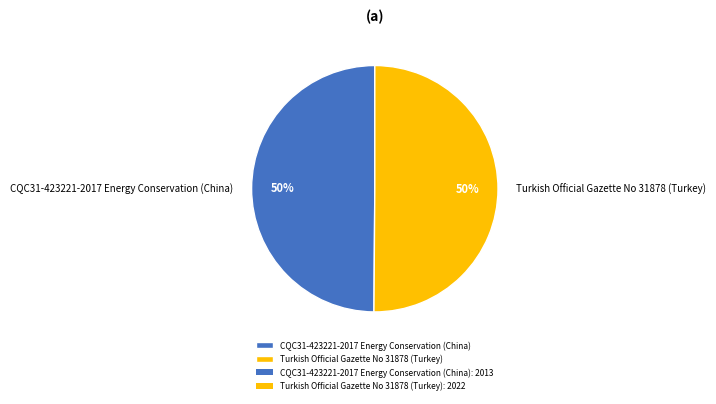

Approximately how many times larger is the value at CQC31-423221-2017 Energy Conservation (China) compared to Turkish Official Gazette No 31878 (Turkey)?

1.0